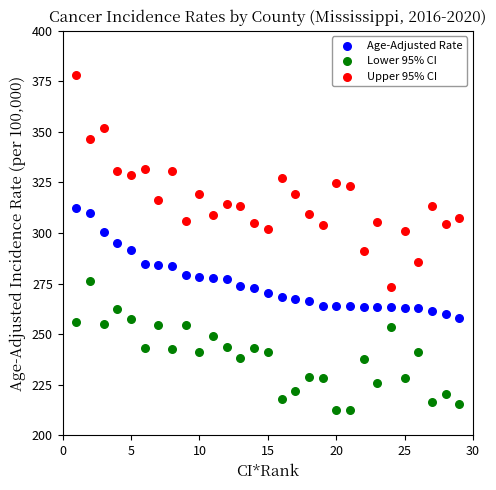

Which series contains the highest Y value?

Upper 95% CI